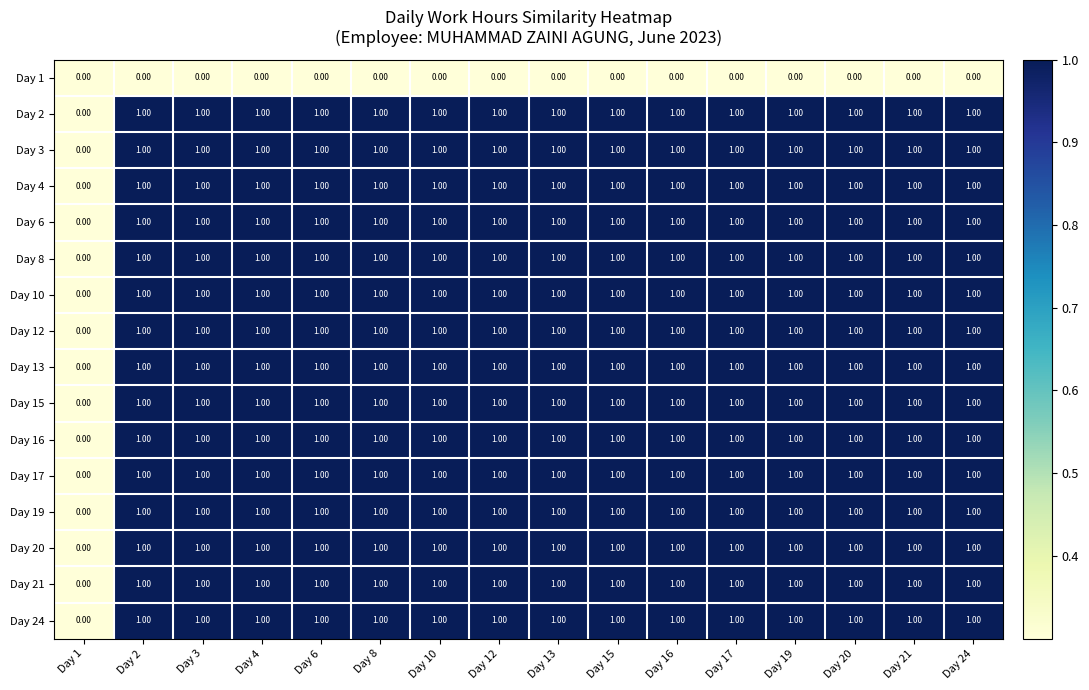

What is the total value across all series at Day 16?

15